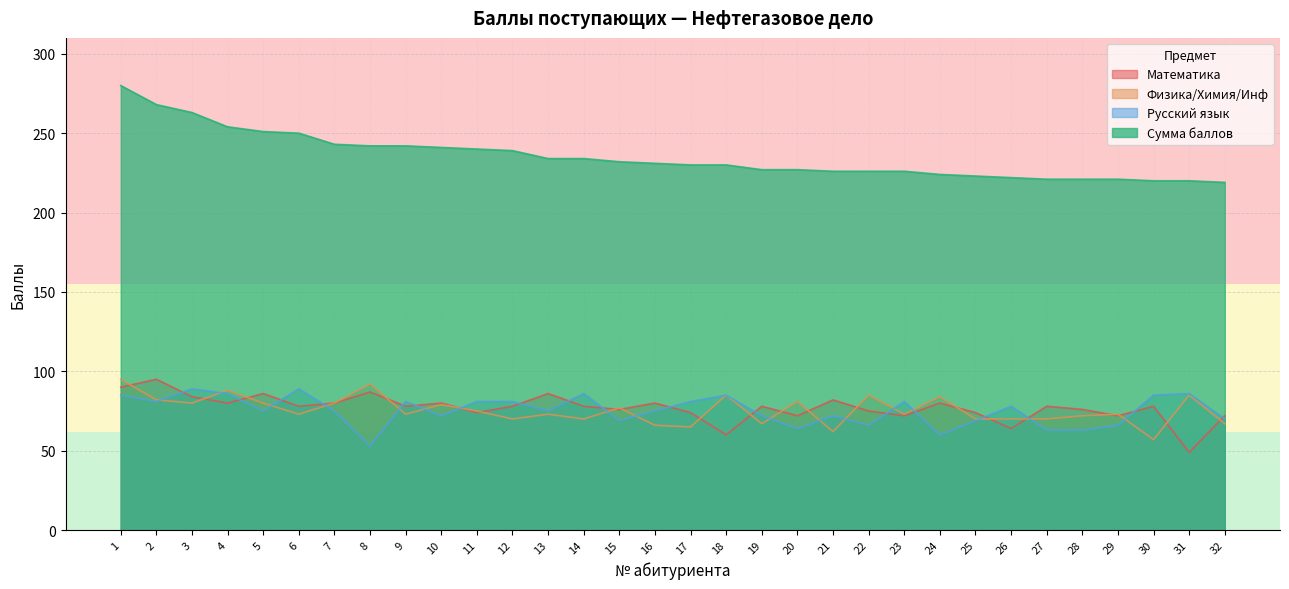

At 22, list the series in order from smallest to largest.

Русский язык, Математика, Физика/Химия/Инф, Сумма баллов